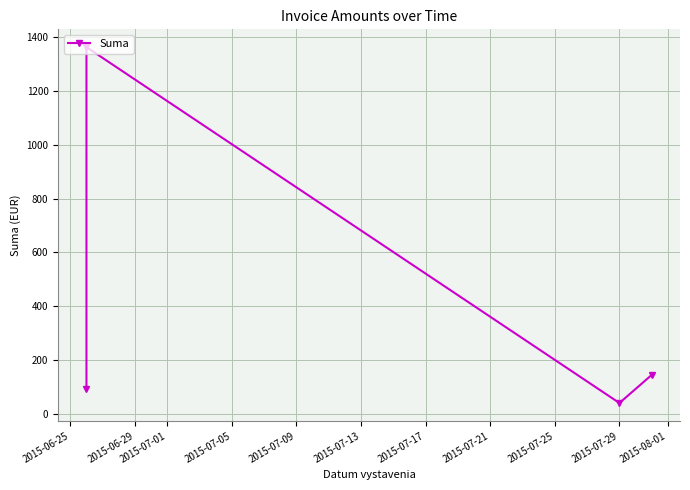

What is the ratio of the value at 2015-06-25 to the value at 2015-06-29?

0.1